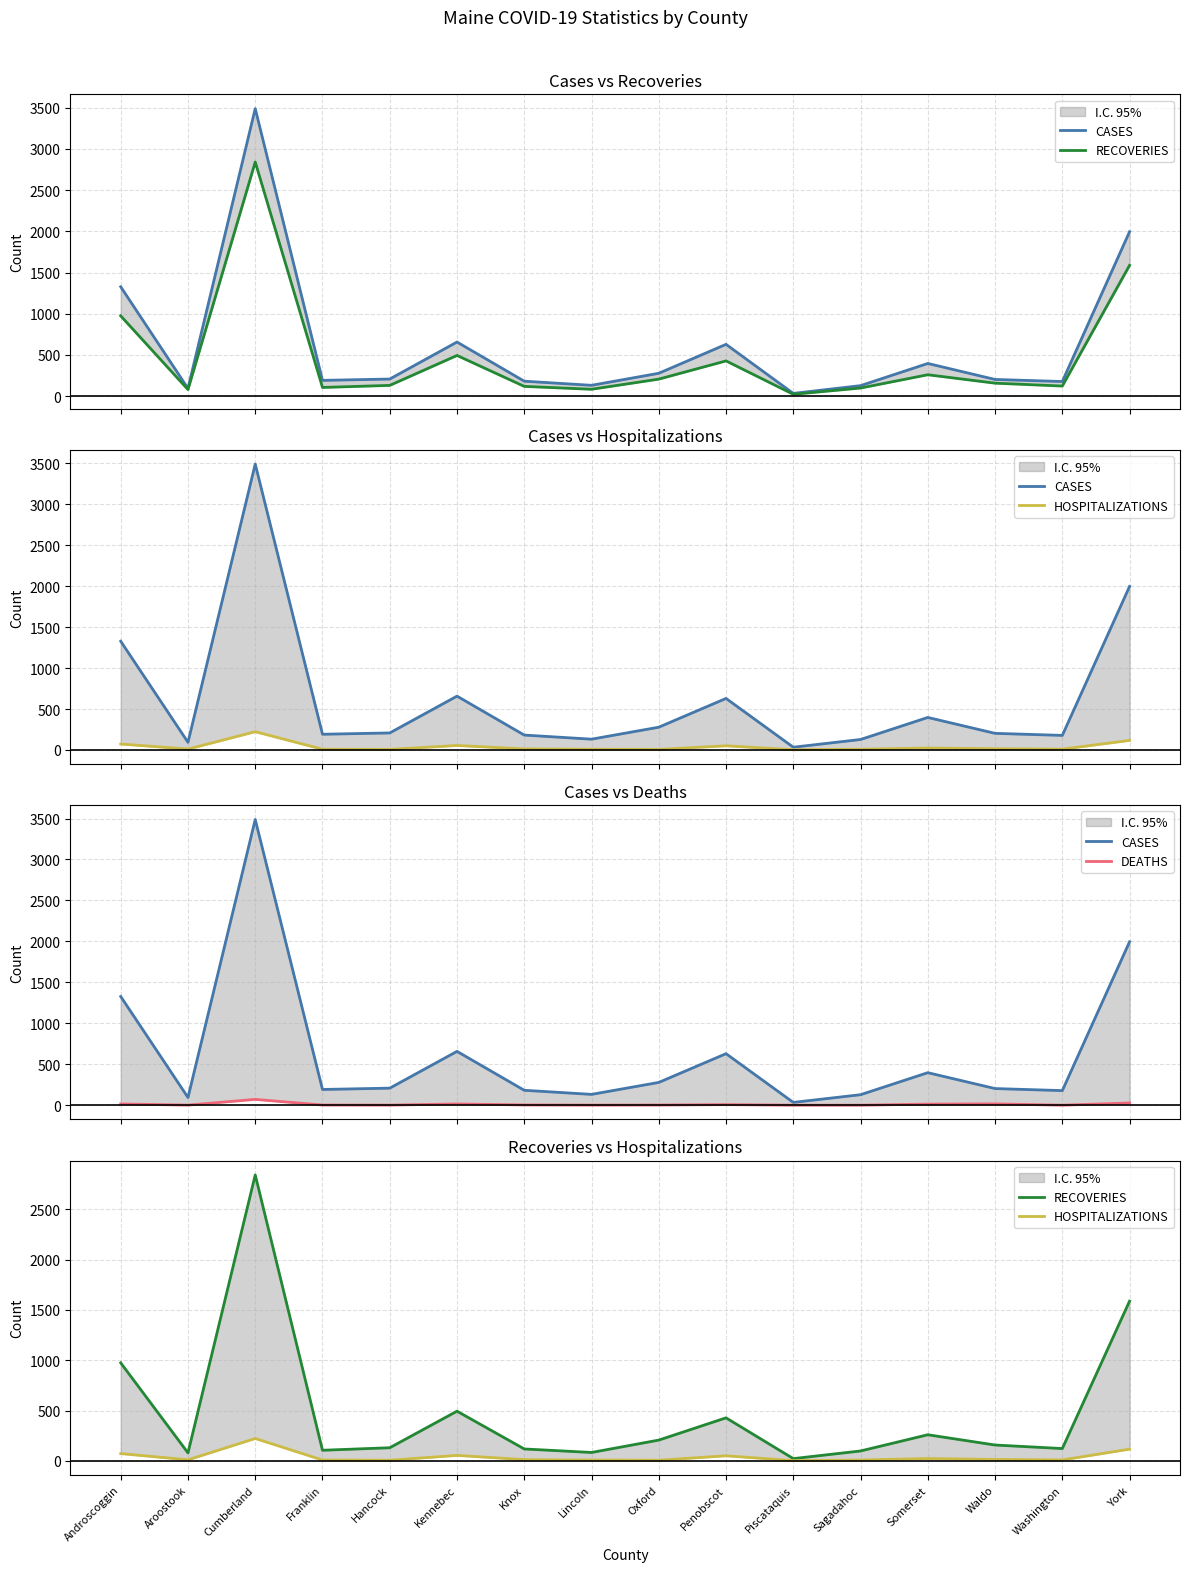

Which series has the largest range (max minus min)?

CASES